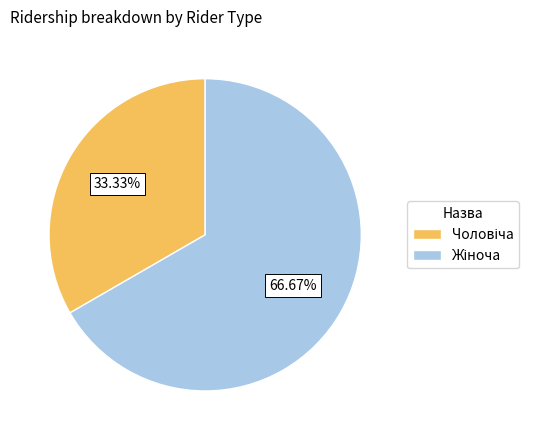

Count the number of slices in the pie.

2